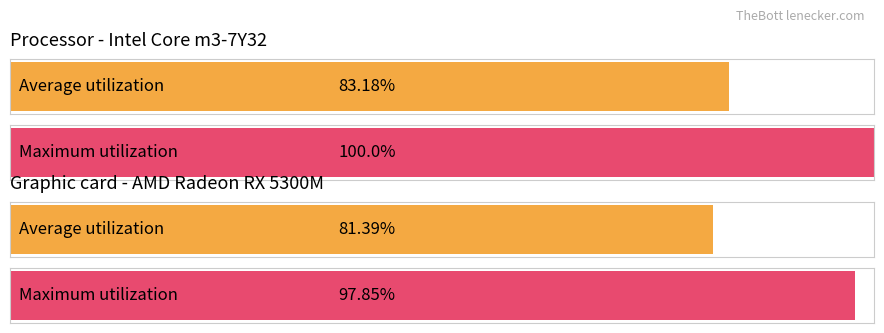

At how many categories does at least one series exceed 88?

2